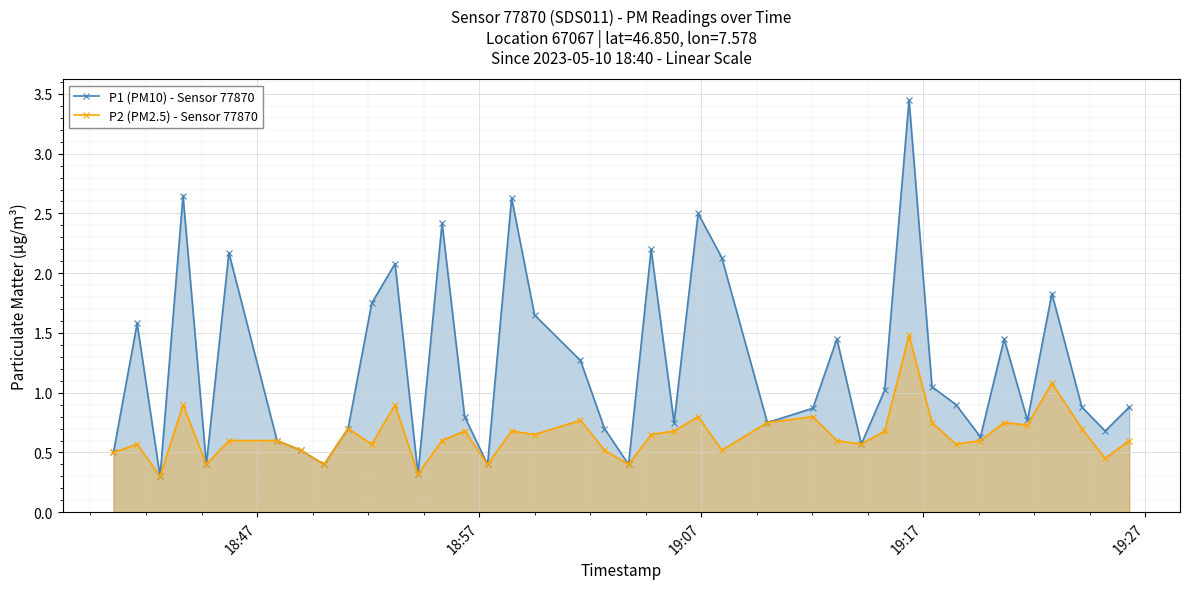

Which series has the largest total across all categories?

P1 (PM10) - Sensor 77870